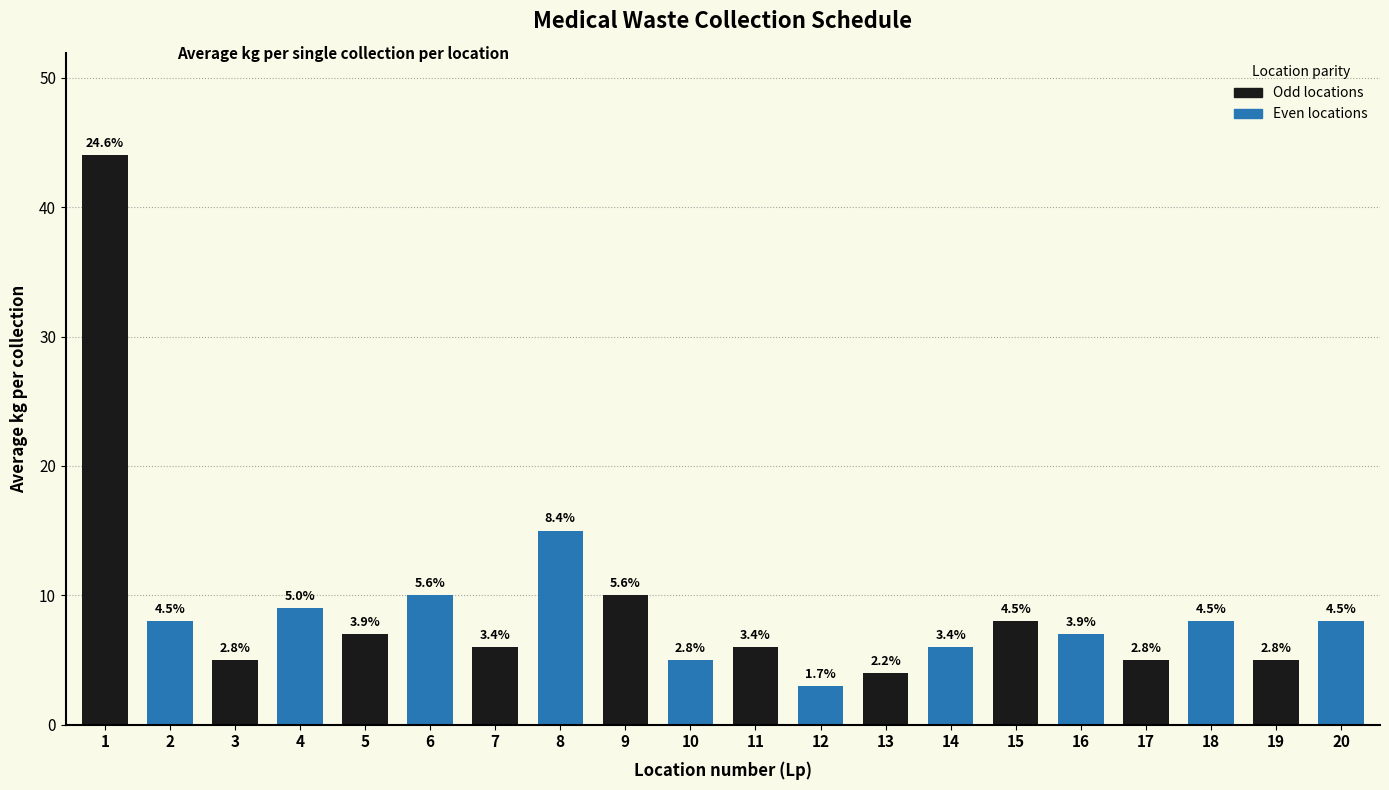

Are the bars horizontal?

No